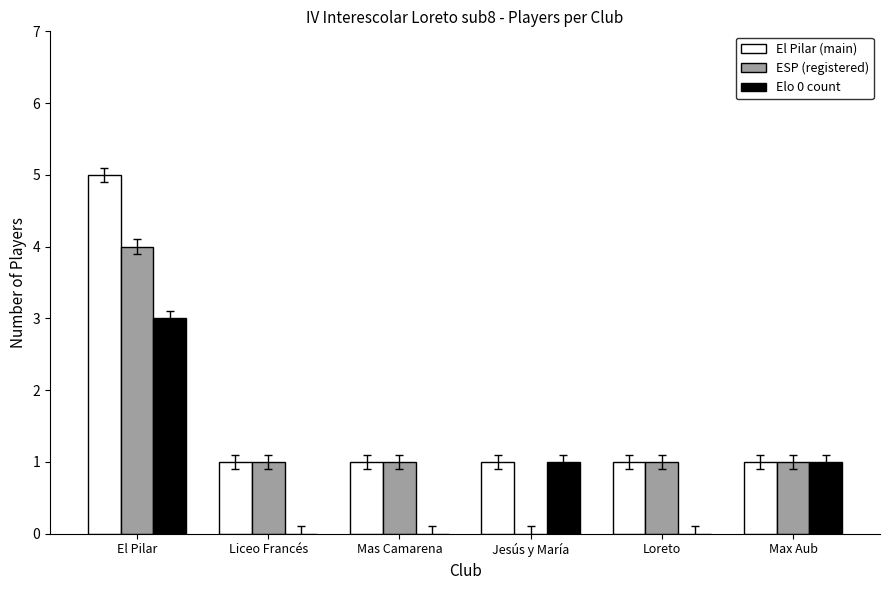

At which label does Elo 0 count reach its peak?

El Pilar